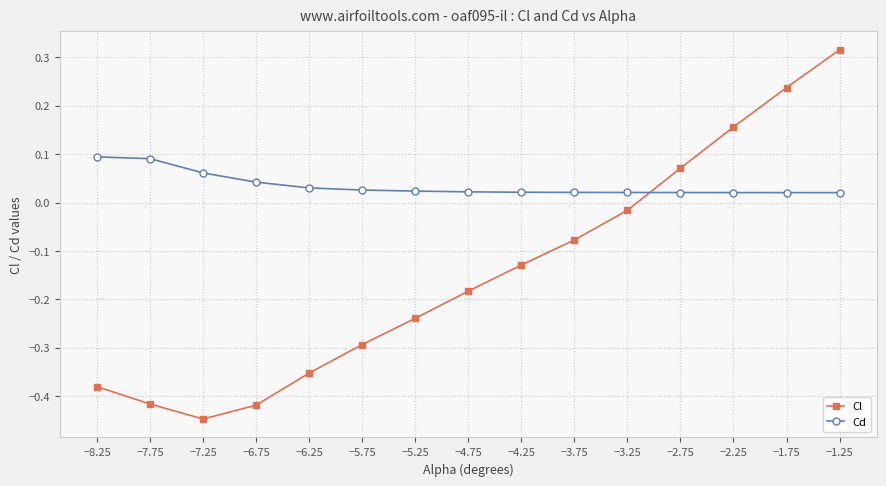

At which category is the sum across all series the highest?

−1.25